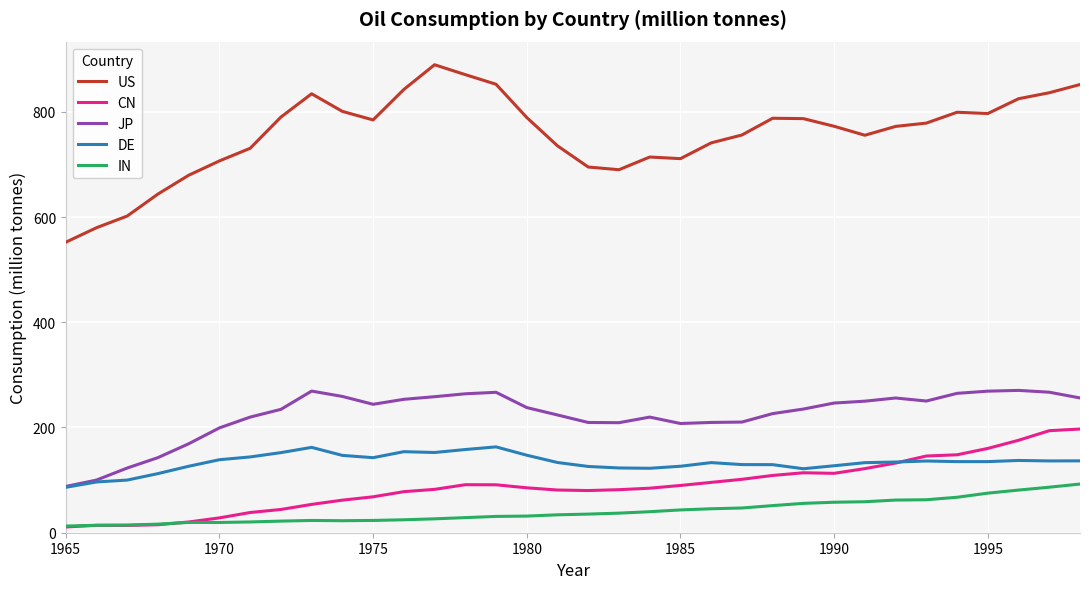

What is the minimum value for IN?

12.6